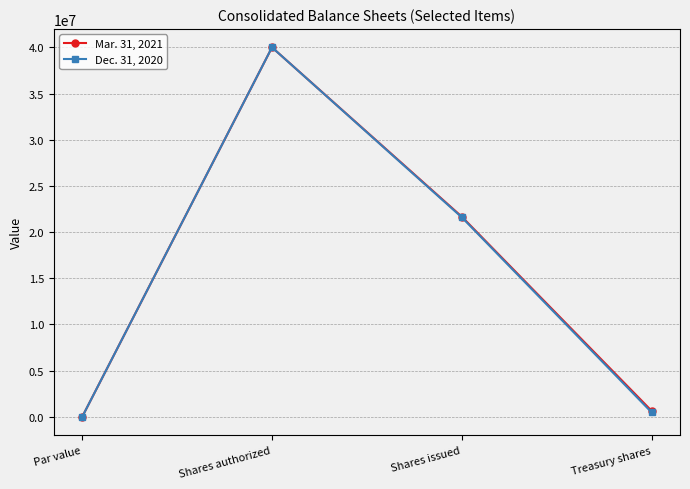

What value does the Mar. 31, 2021 series have at Treasury shares, to the nearest 100?

649600